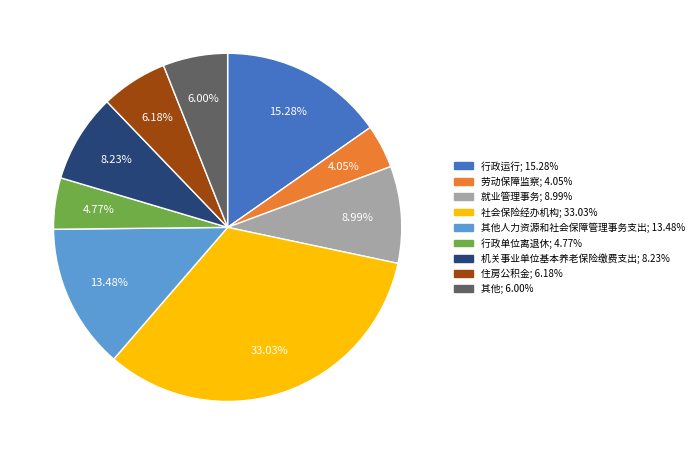

Approximately how many times larger is the value at 住房公积金; 6.18% compared to 行政单位离退休; 4.77%?

1.3